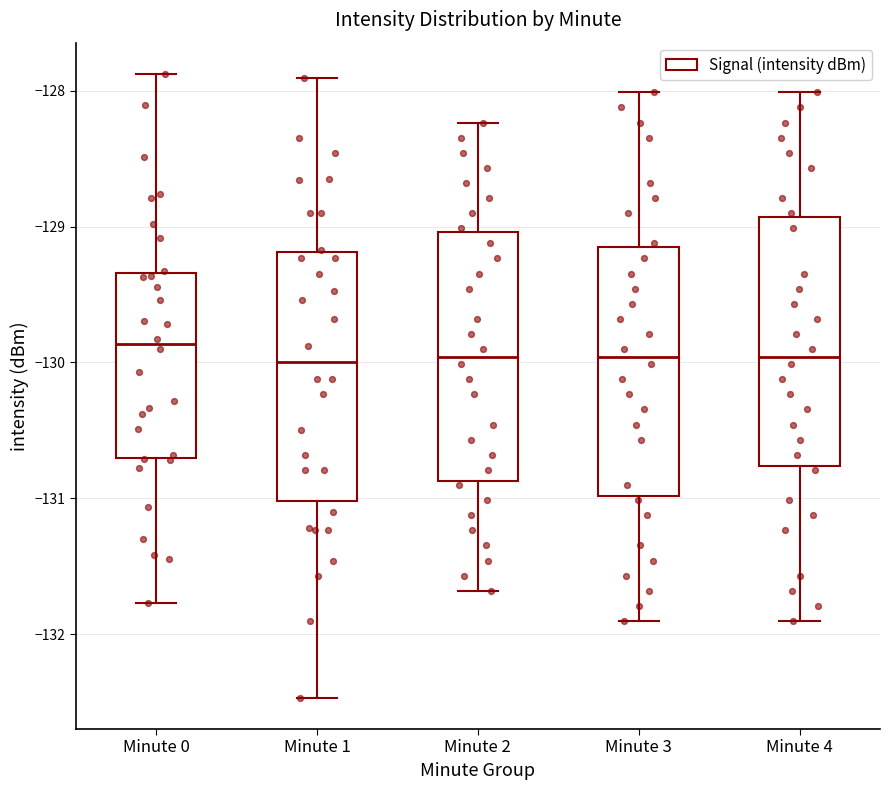

Reading left to right, read every box against the y-axis: the position of its median line, the range the box covers, and the ends of its whiskers. The values are not printed on the chart, so give them approximately, as read against the axis.

Minute 0: median -129.9, box -130.7 to -129.3, whiskers -131.8 to -127.9
Minute 1: median -130.0, box -131.0 to -129.2, whiskers -132.5 to -127.9
Minute 2: median -130.0, box -130.9 to -129.0, whiskers -131.7 to -128.2
Minute 3: median -130.0, box -131.0 to -129.2, whiskers -131.9 to -128.0
Minute 4: median -130.0, box -130.8 to -128.9, whiskers -131.9 to -128.0